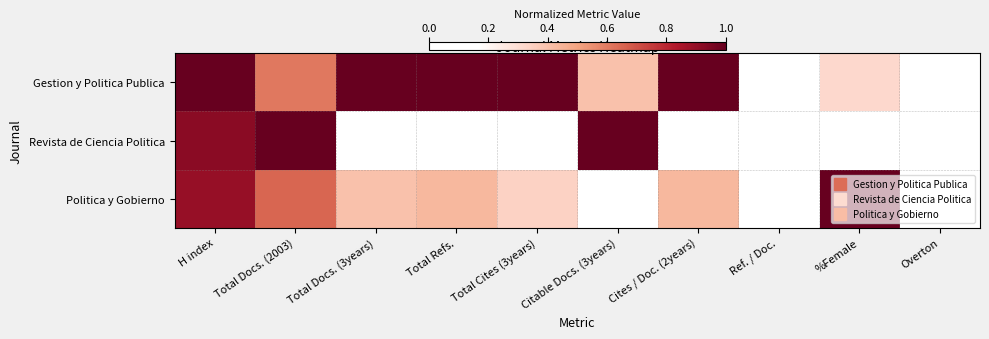

At Total Cites (3years), list the series in order from largest to smallest.

Gestion y Politica Publica, Politica y Gobierno, Revista de Ciencia Politica